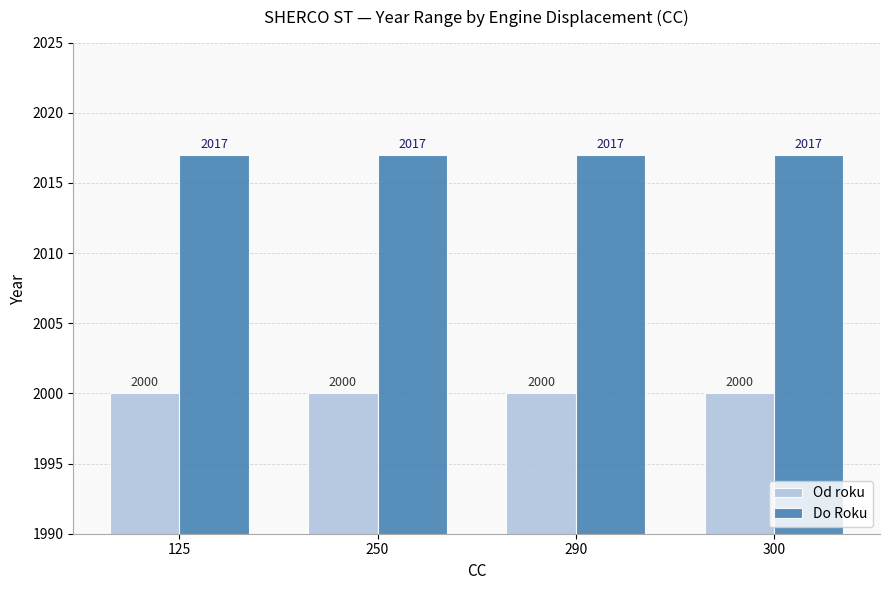

What is the maximum value for Do Roku?

2017